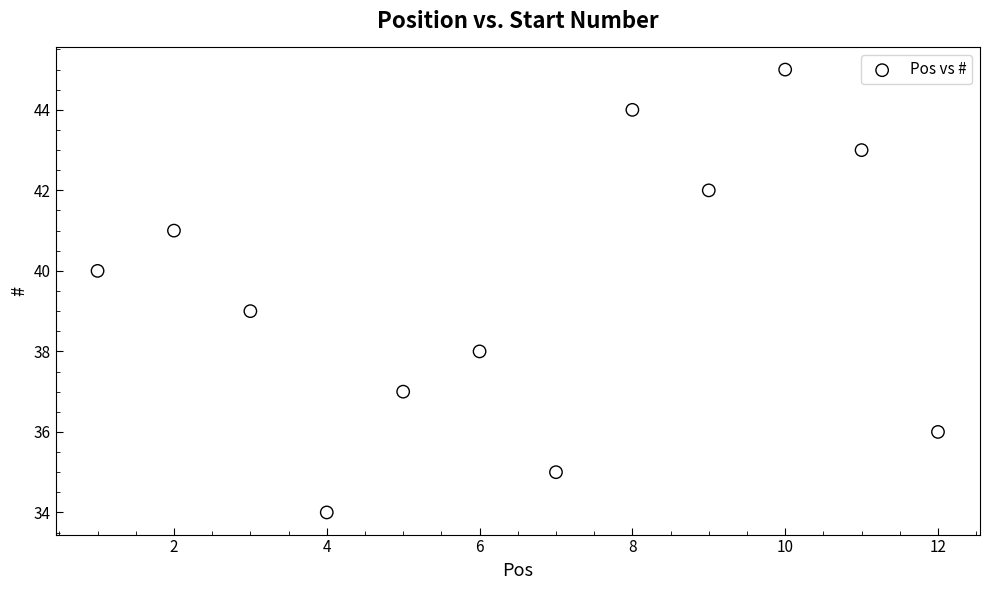

What is the average Y value?

40